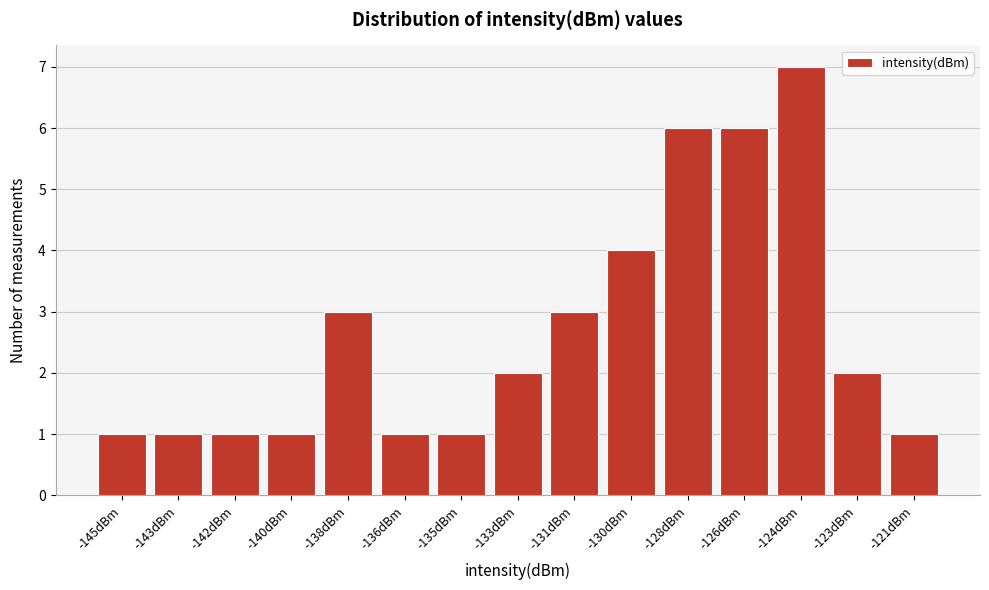

Reading left to right, extract all data points from this chart.

1	1	1	1	3	1	1	2	3	4	6	6	7	2	1